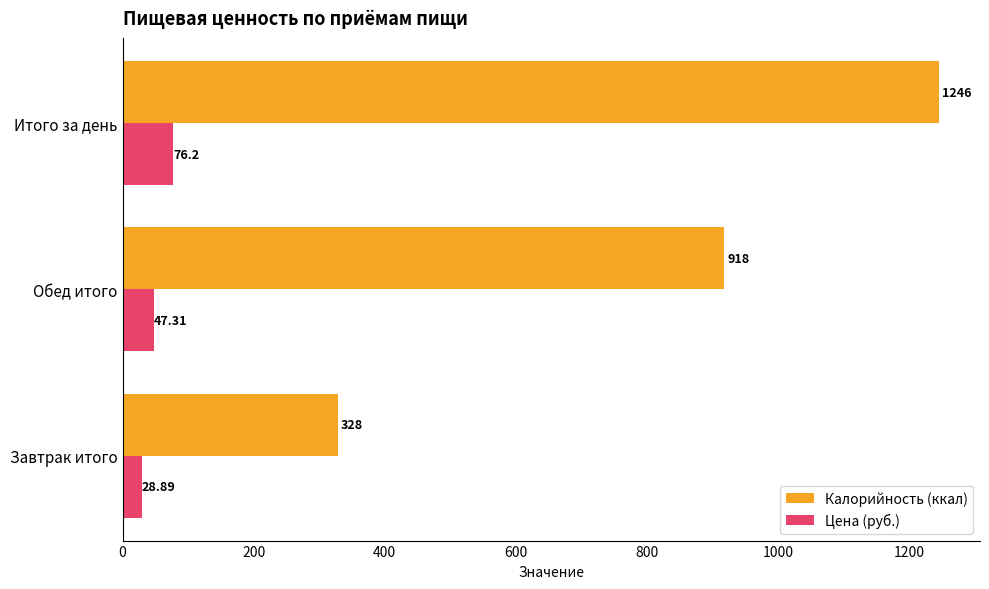

Which series changed the most between Завтрак итого and Обед итого?

Калорийность (ккал)